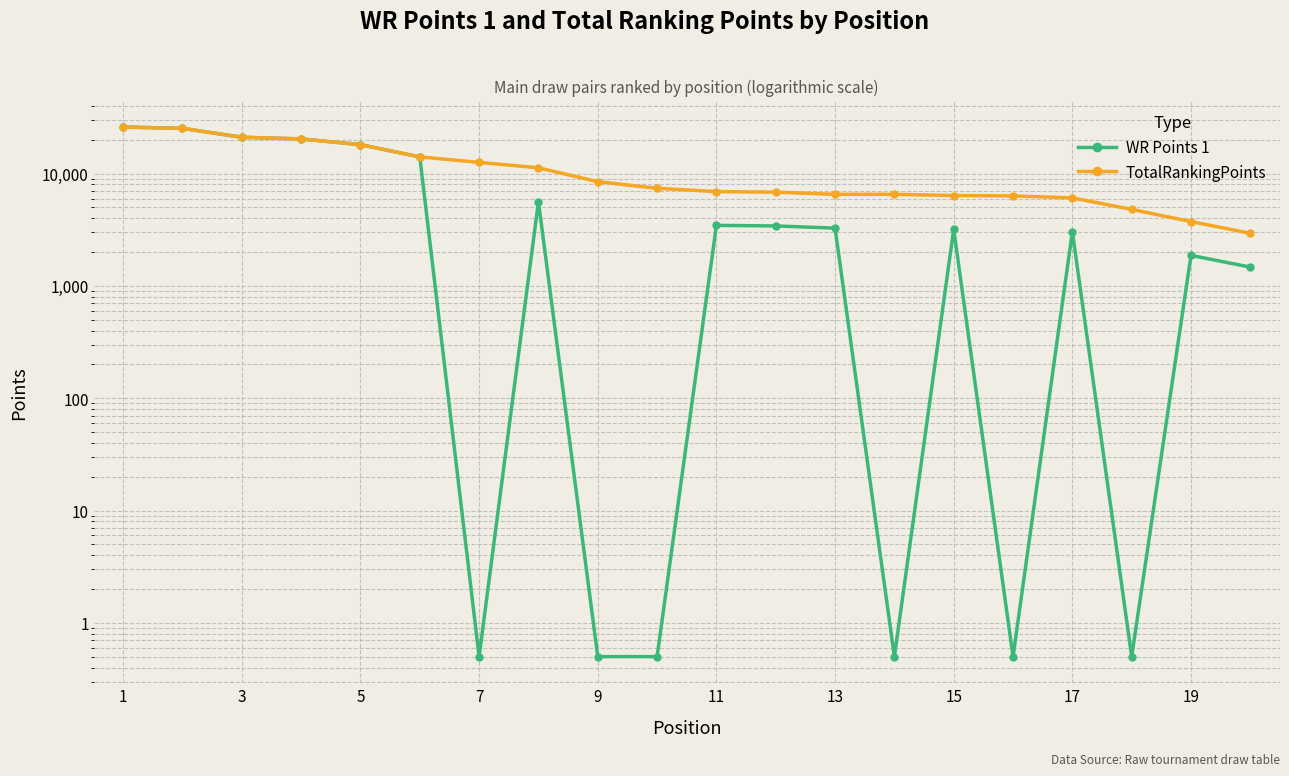

Rank the series at 17 from lowest to highest value.

WR Points 1, TotalRankingPoints